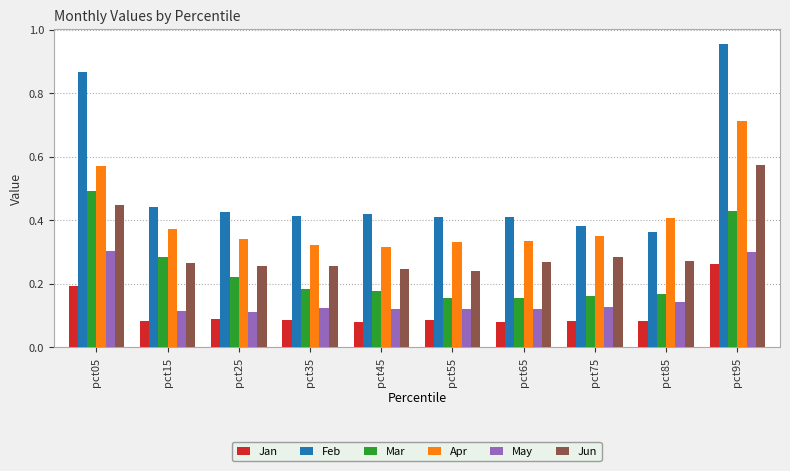

At how many categories does at least one series exceed 0?

10